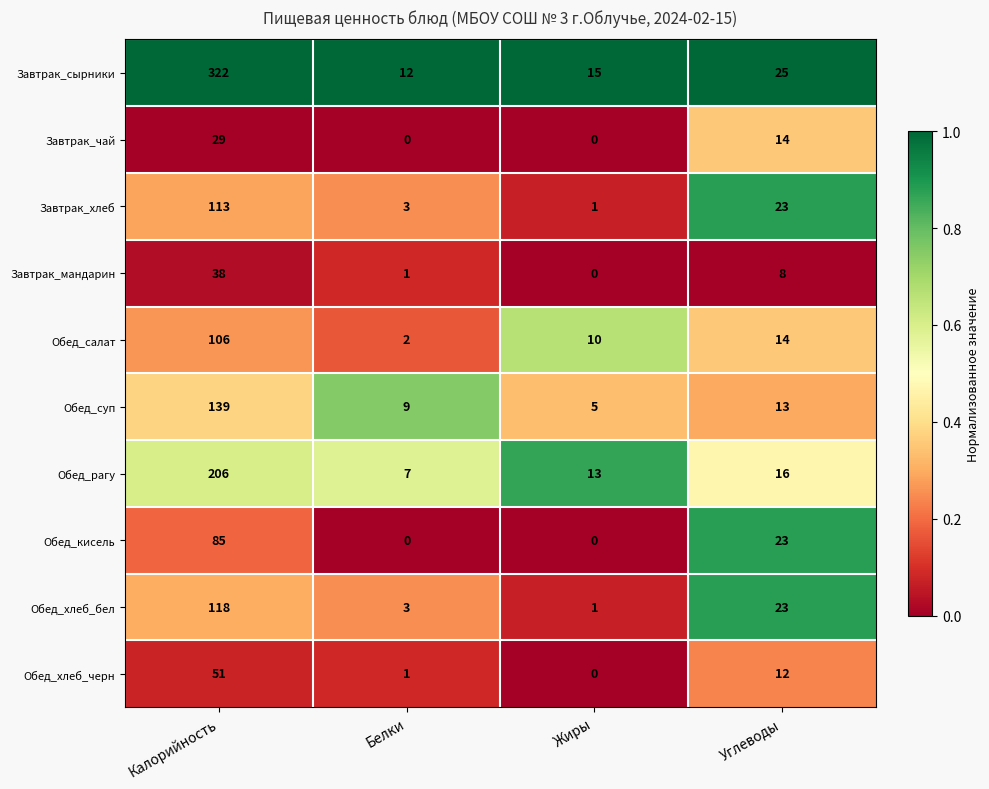

The Обед_хлеб_черн series shows 17 at Жиры. True or false?

False